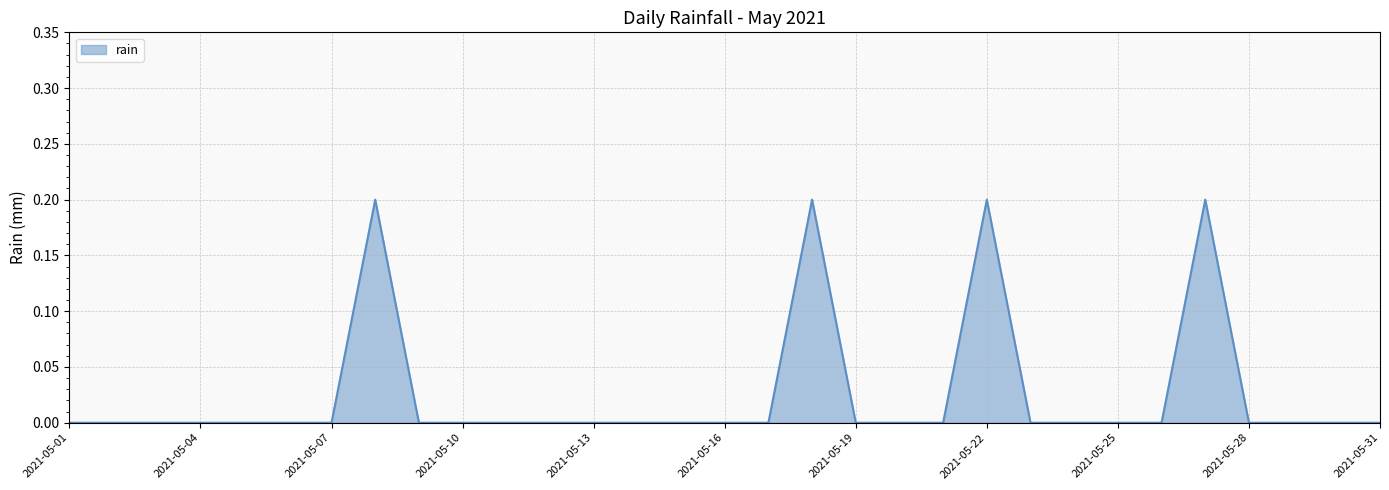

How many lines are shown in the chart?

1